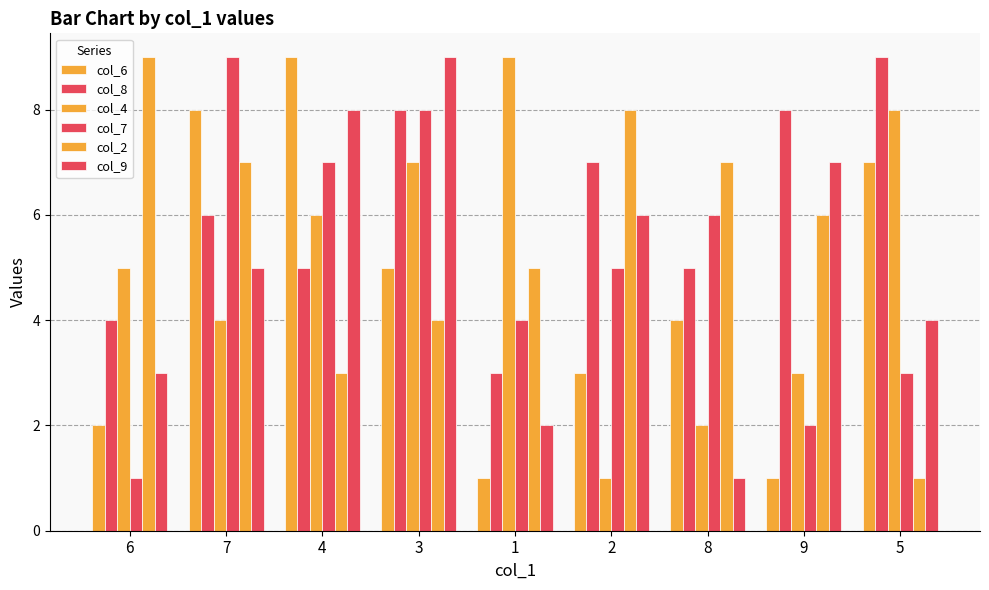

Is the value of col_6 at 9 greater than the value of col_2 at 6?

No